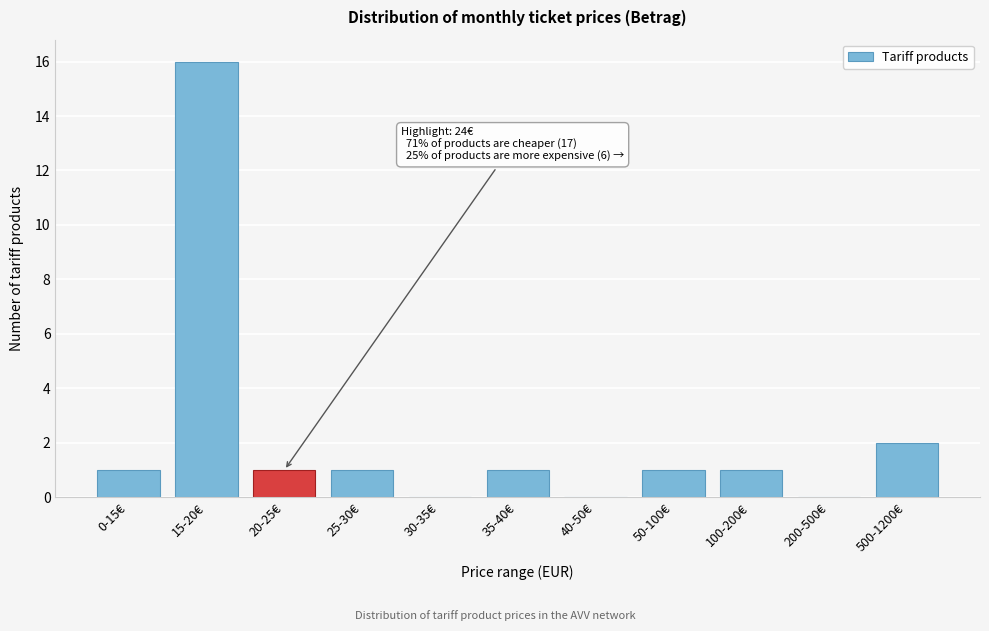

Reading right to left, transcribe all the data shown in this chart.

500-1200€=2	200-500€=0	100-200€=1	50-100€=1	40-50€=0	35-40€=1	30-35€=0	25-30€=1	20-25€=1	15-20€=16	0-15€=1